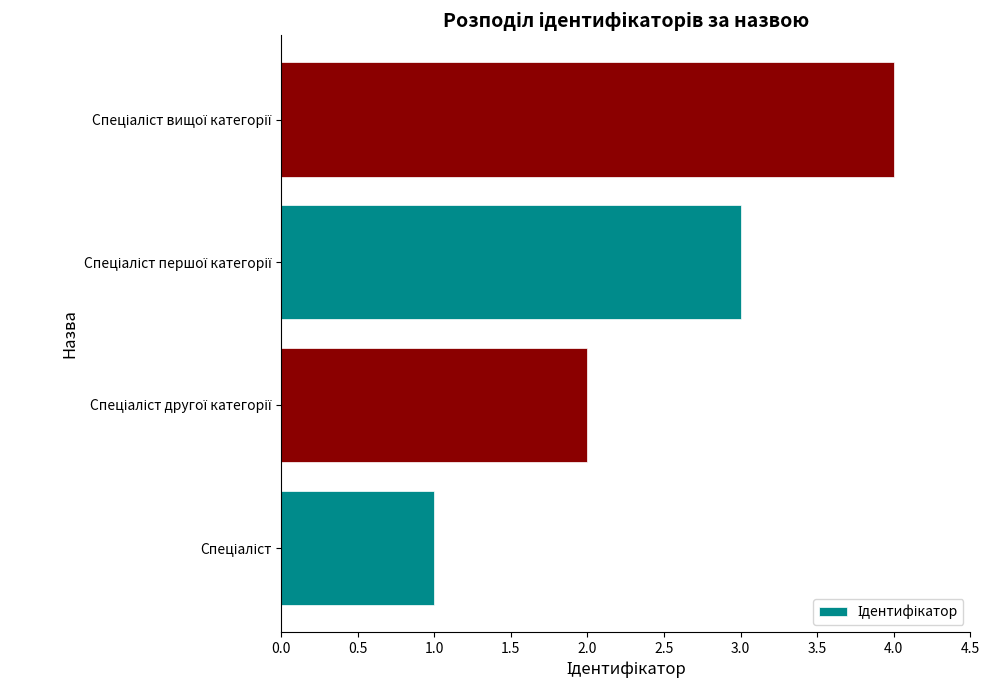

What is the greatest value displayed?

4